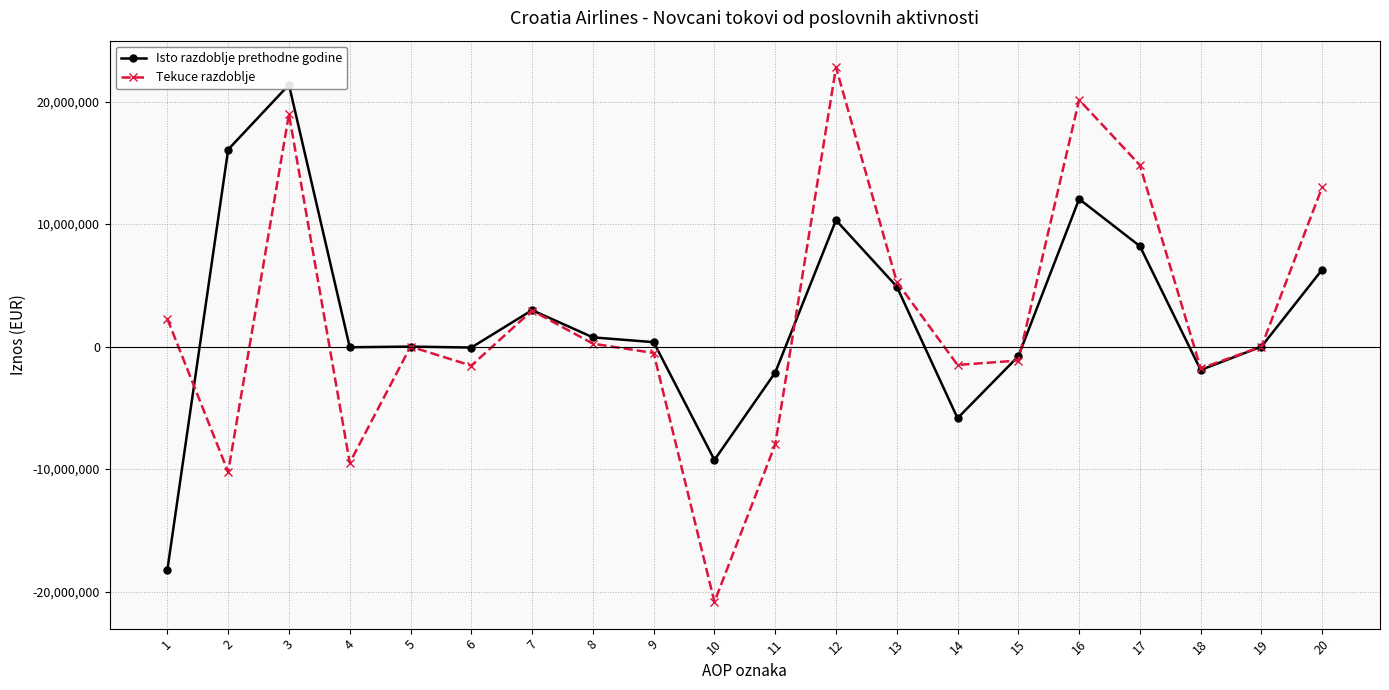

What is the spread (max minus min) of values at 1?

20455578